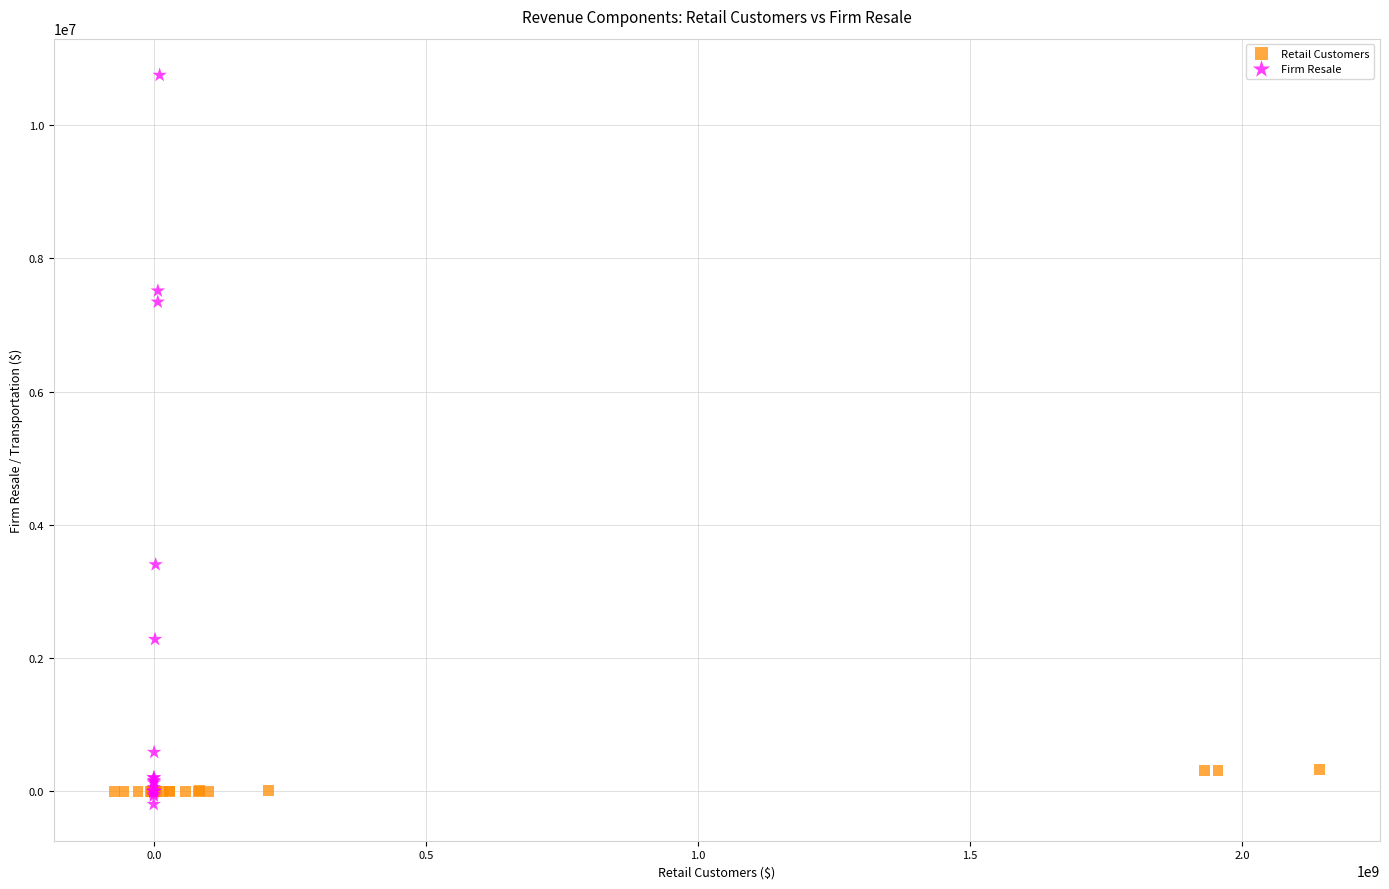

Which series has the largest Y range (max minus min)?

Firm Resale